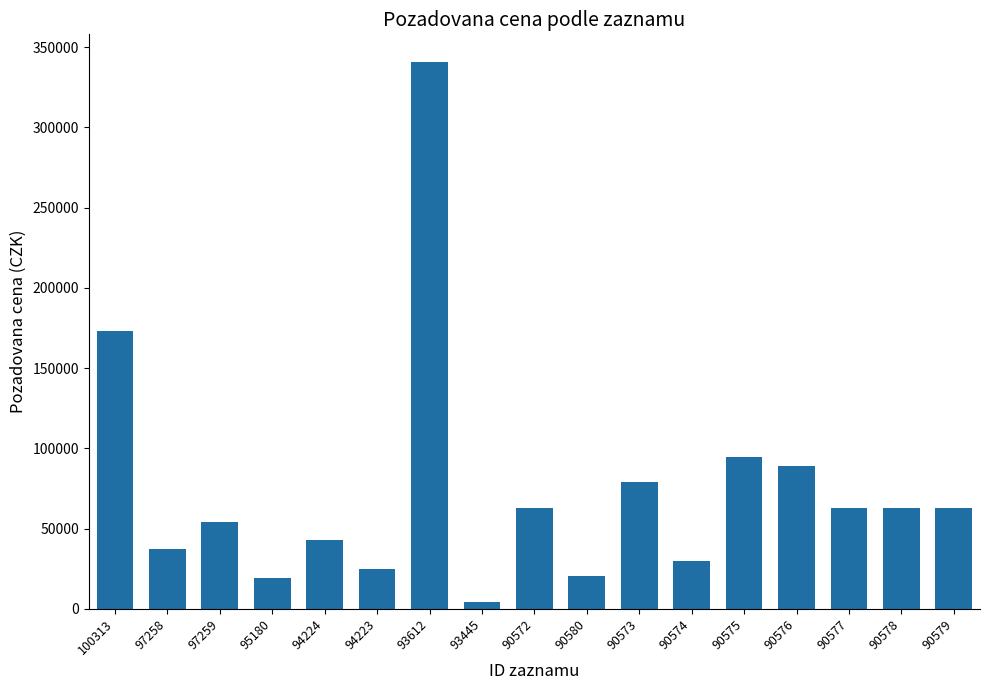

What is the sum of all values?

1261536